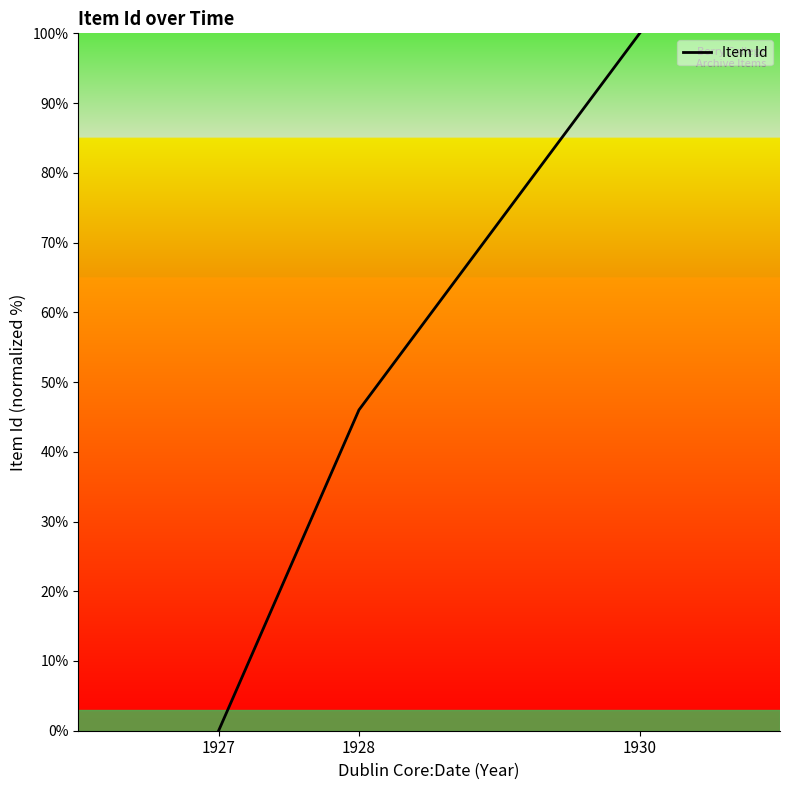

Rank the categories by value from lowest to highest.

1927, 1928, 1930